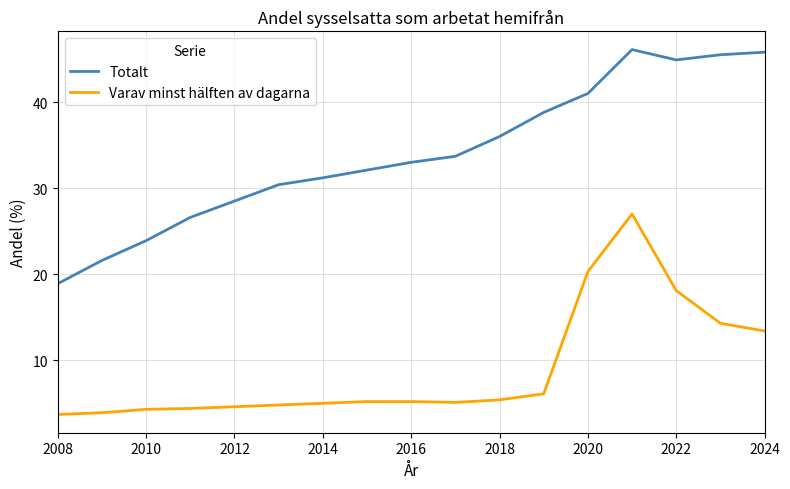

Which series has the largest range (max minus min)?

Totalt